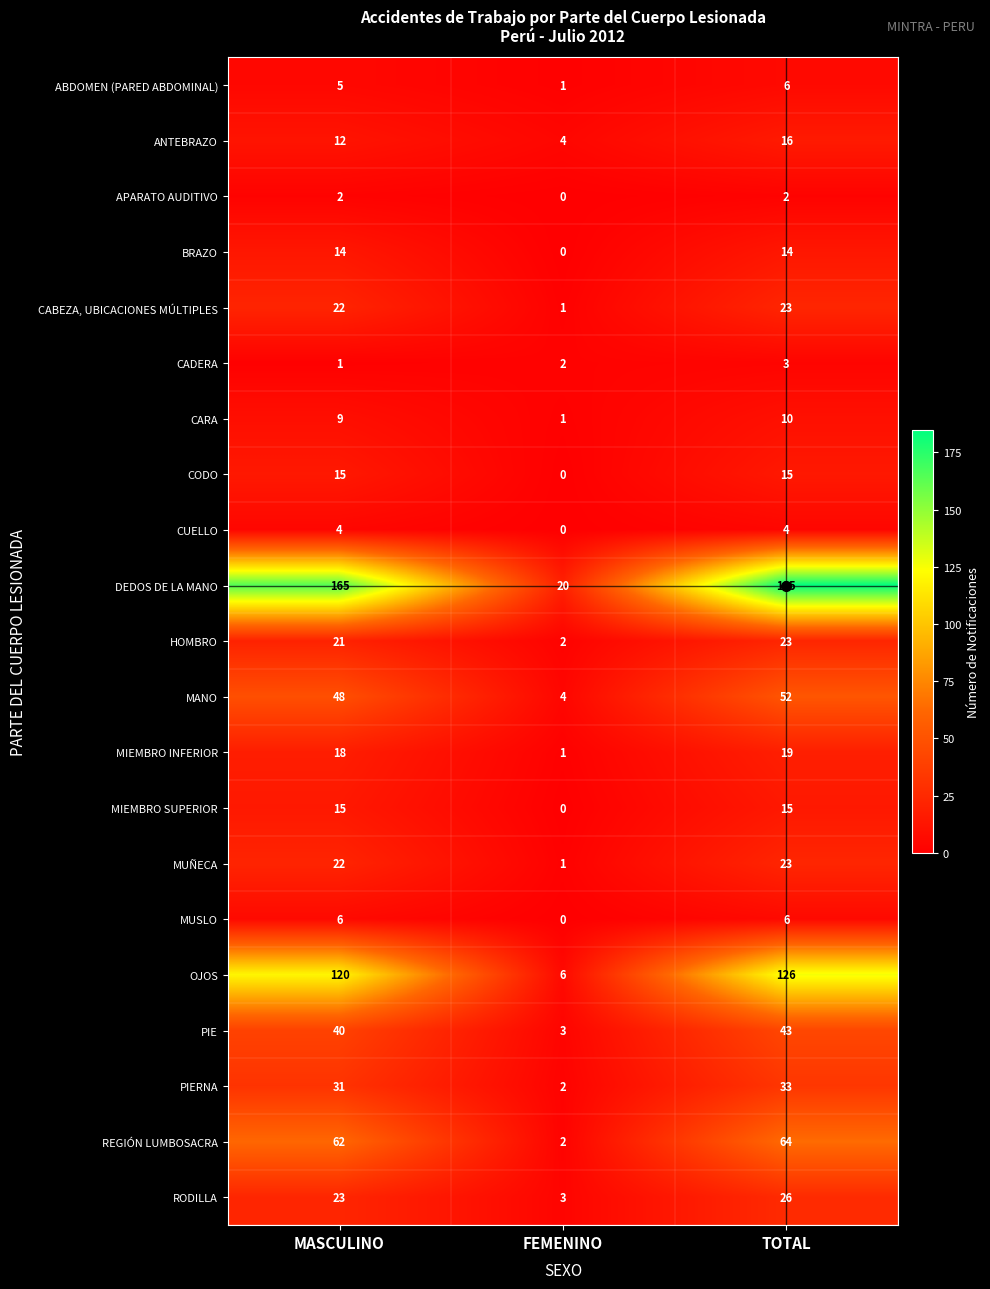

What is the difference between the maximum and minimum values in the HOMBRO series?

21